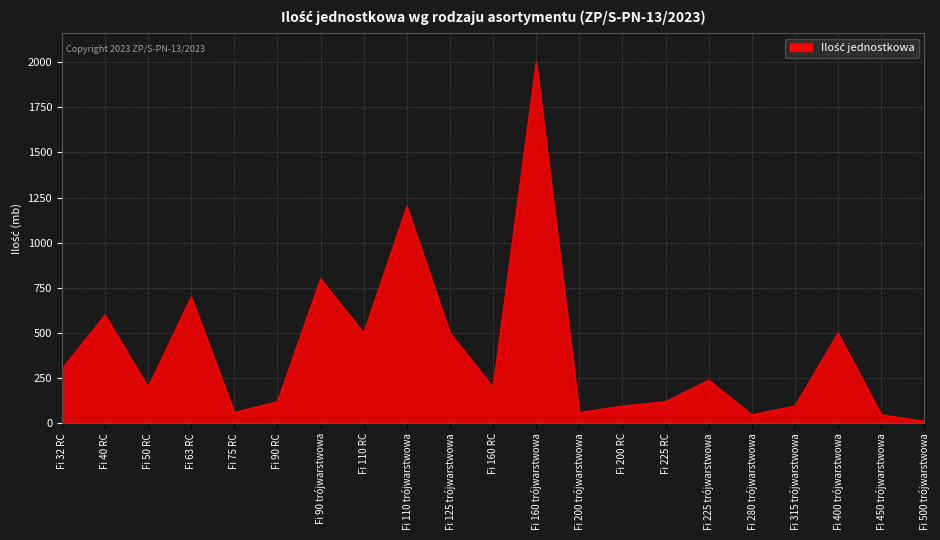

Count the number of categories in the chart.

21